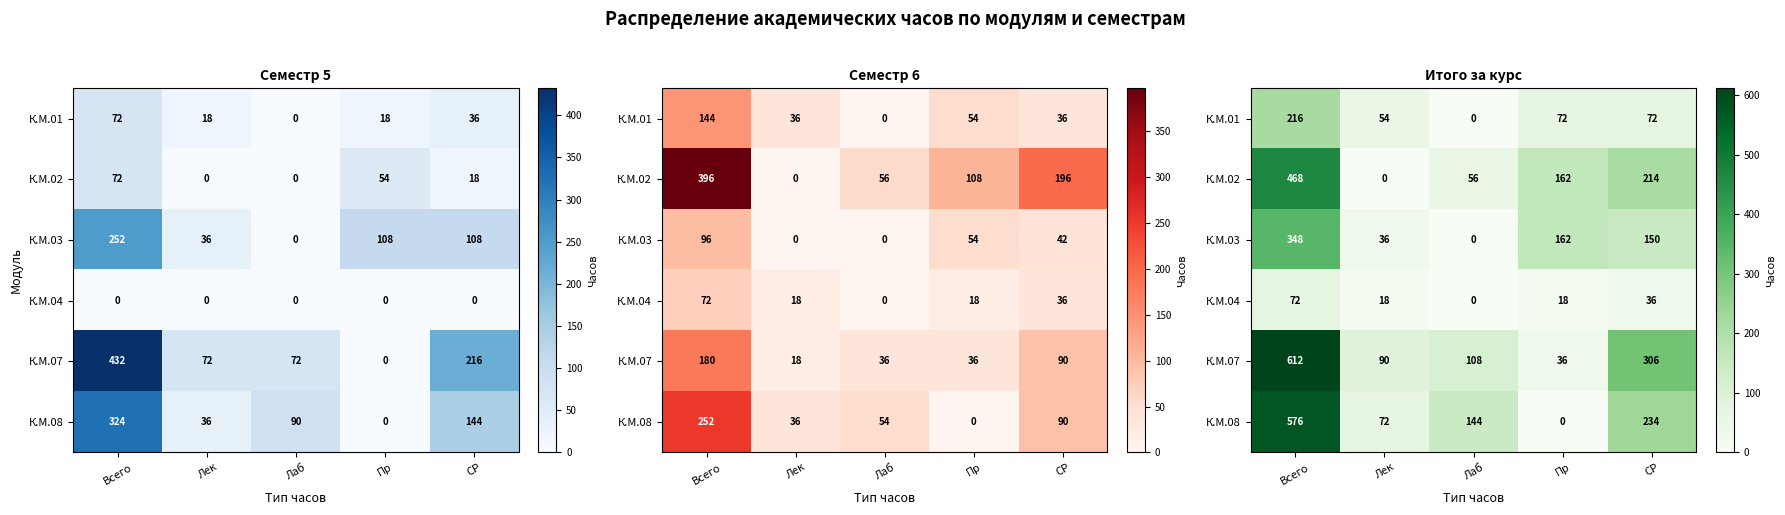

What is the maximum value for К.М.01?

216